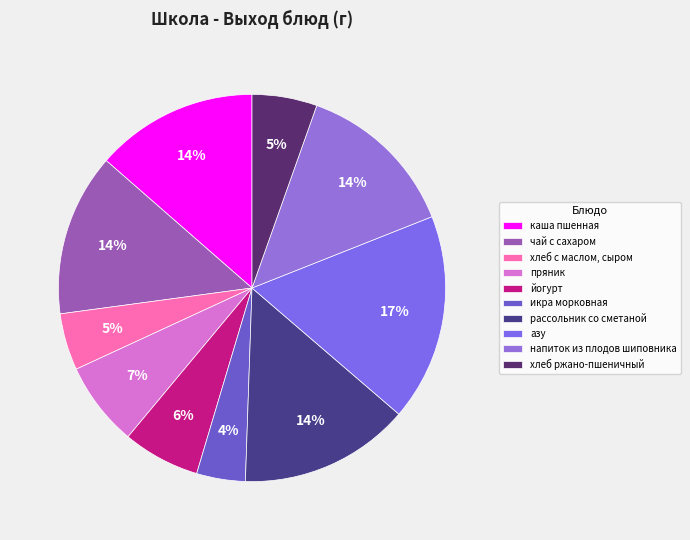

What is the smallest slice in the pie chart?

икра морковная